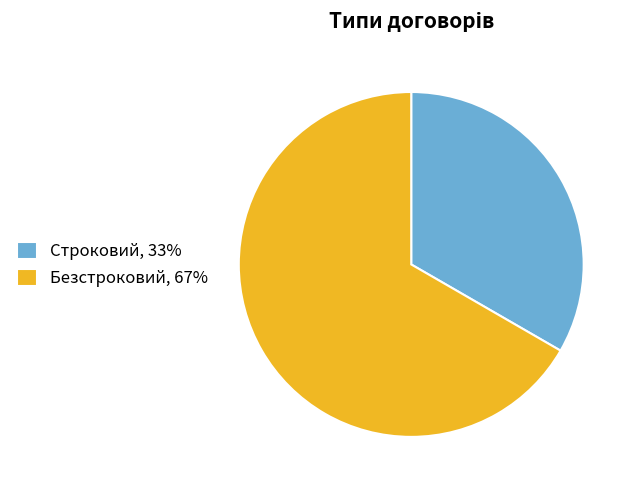

What is the smallest slice in the pie chart?

Строковий